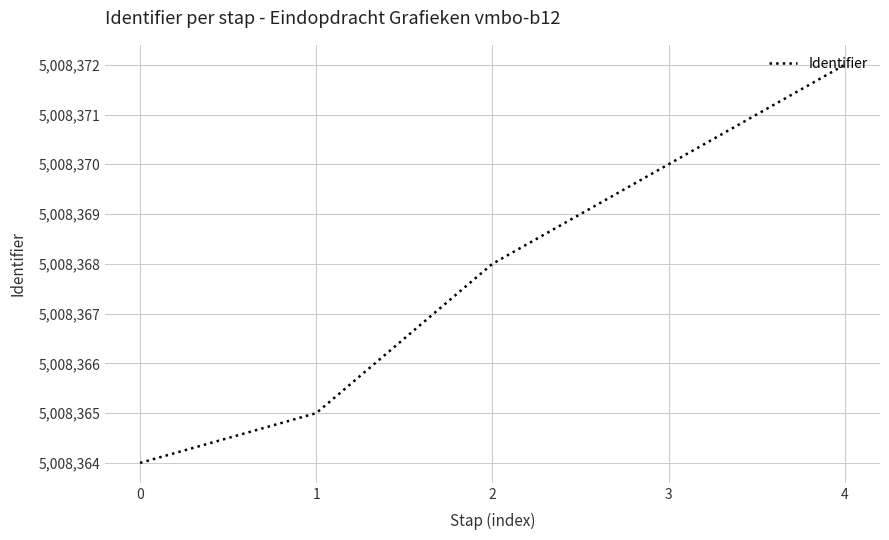

How many values are below 5008368?

2